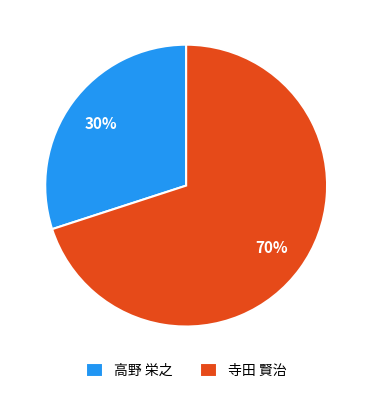

To the nearest percent, what is the combined percentage of 寺田 賢治 and 高野 栄之?

100%